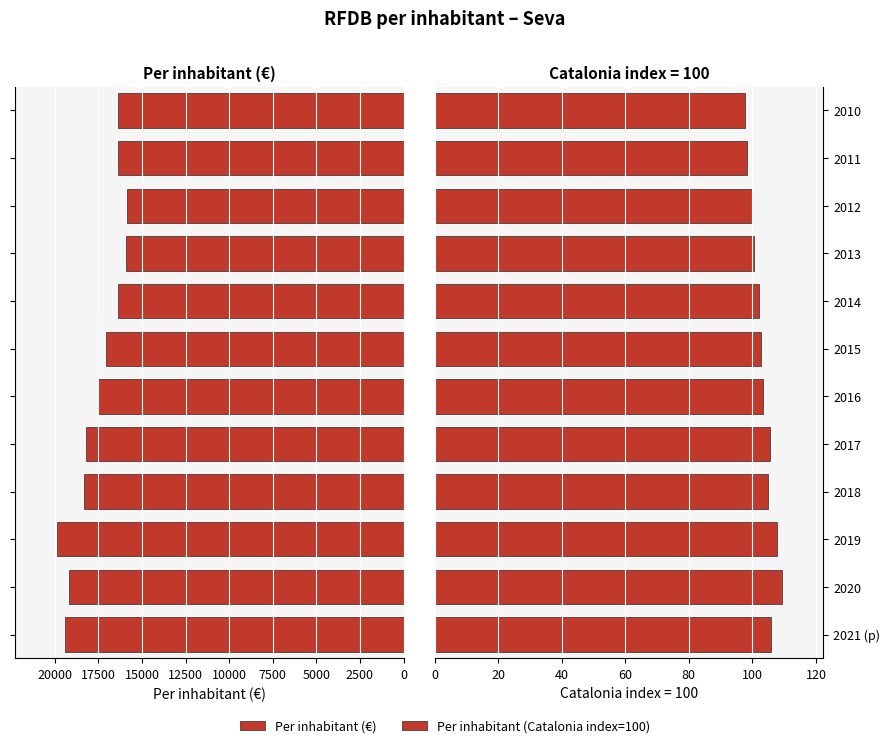

Reading left to right, list all the values displayed in this chart.

Per inhabitant (€): 19409.0	19170.0	19899.0	18330.0	18210.0	17544.0	17077.0	16354.0	15897.0	15832.0	16392.0	16398.0
Per inhabitant (Catalonia index=100): 105.7	109.2	107.8	104.8	105.5	103.3	102.6	102.2	100.5	100.0	98.4	97.7